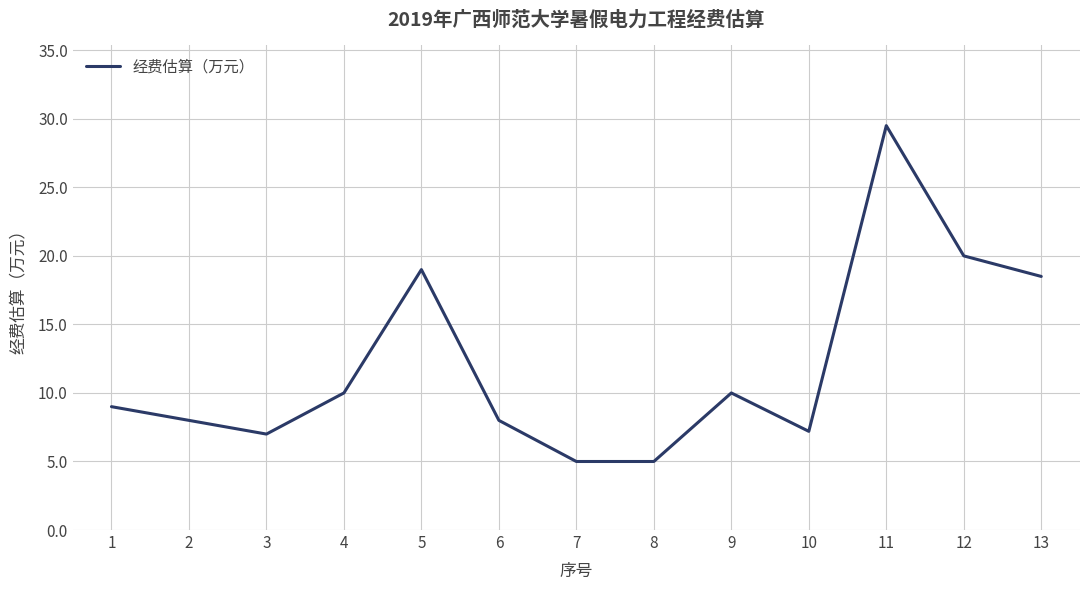

What is the difference between the values at 4 and 6?

2.0